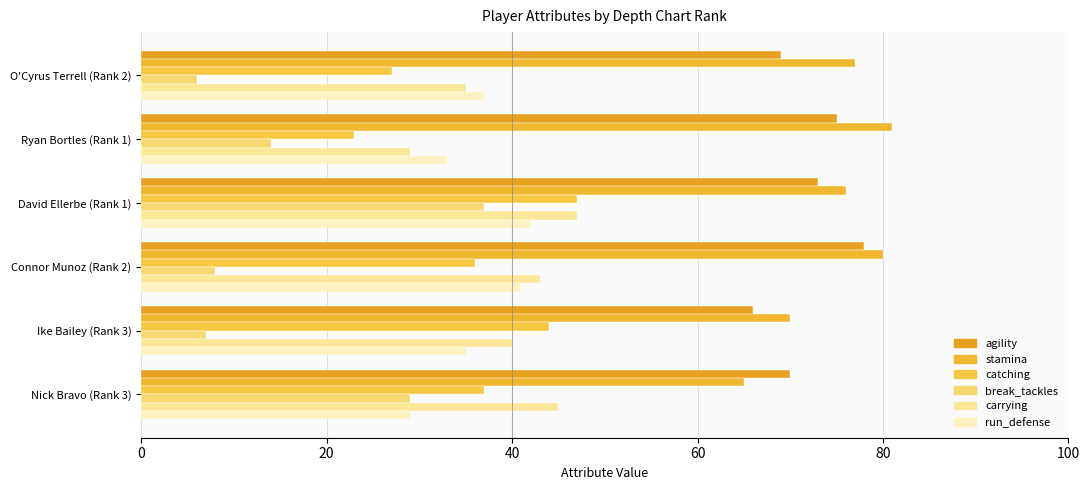

At which label does break_tackles reach its peak?

David Ellerbe (Rank 1)